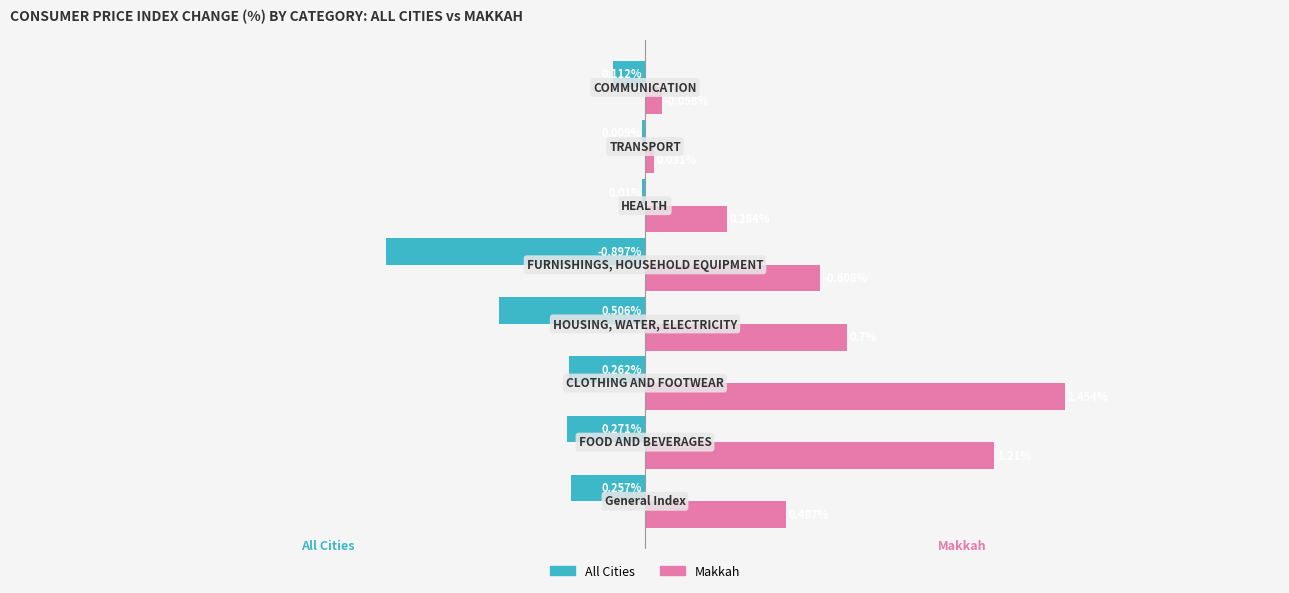

Which series has the largest total across all categories?

Makkah